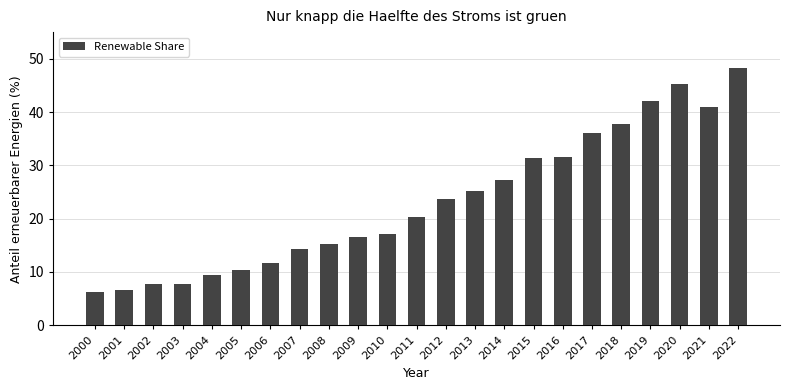

Is it true that the value at 2008 is 15.2?

True